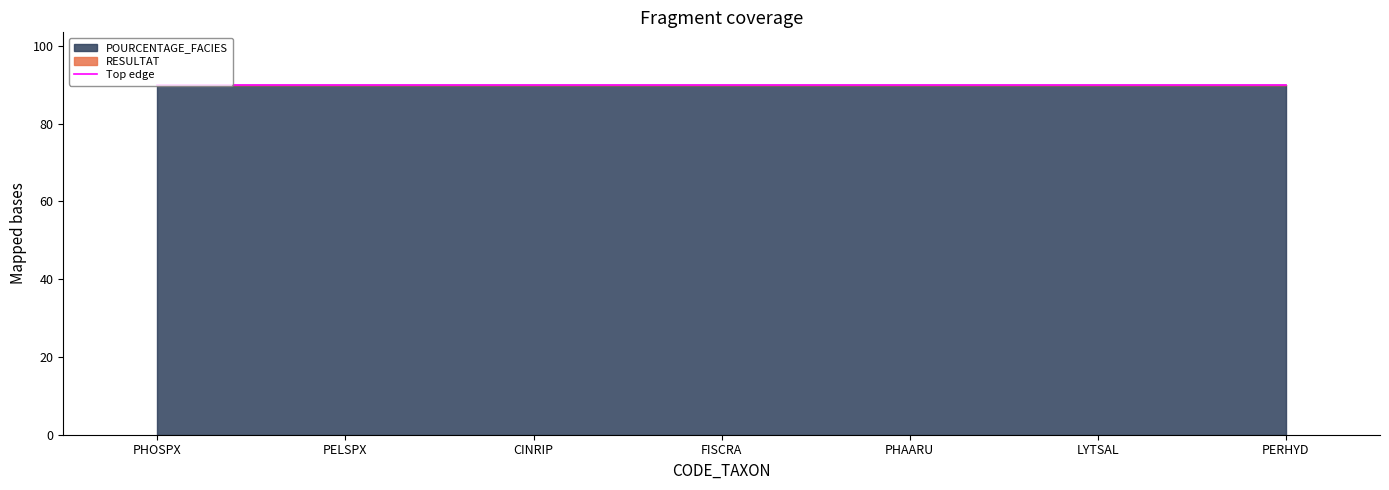

What are all the series names shown in the legend?

POURCENTAGE_FACIES, RESULTAT